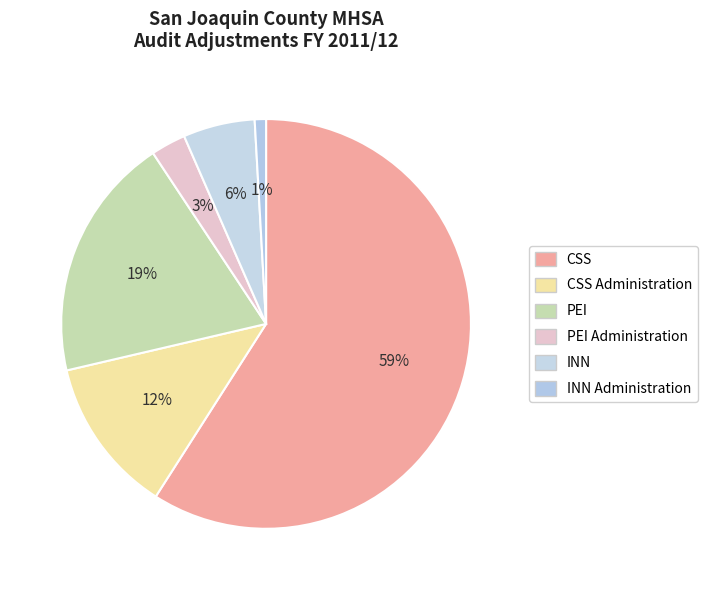

Which slice is the smallest?

INN Administration